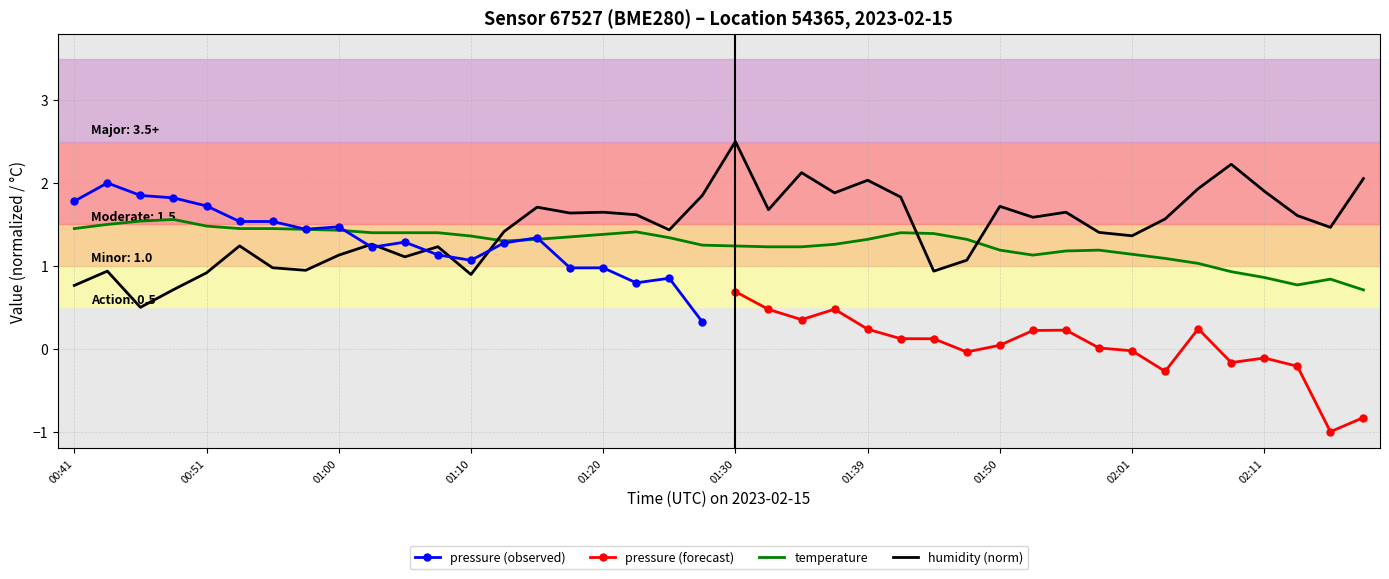

What is the difference between the maximum and second lowest values in the humidity series?

1.8